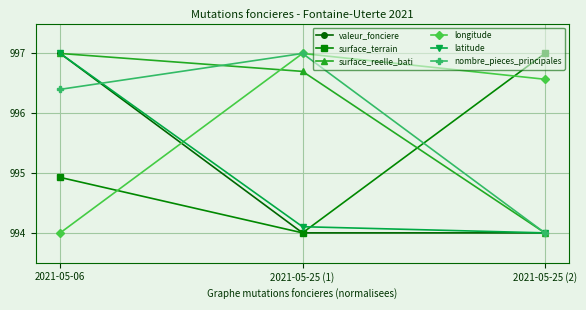

Which series has the largest total across all categories?

surface_reelle_bati